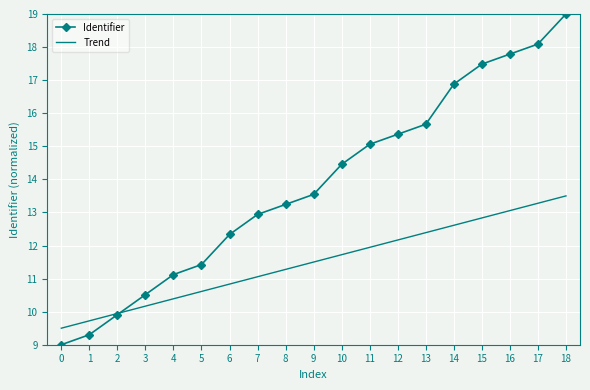

True or false: Identifier and Trend cross at least once.

True